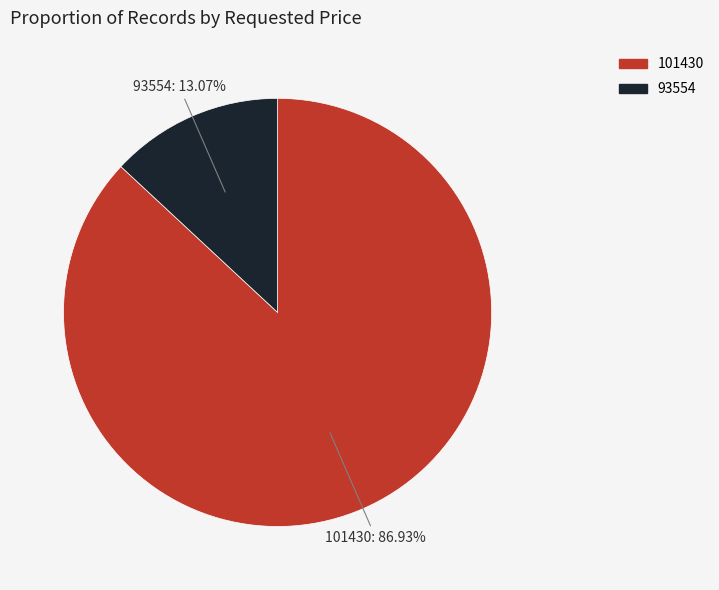

To the nearest percent, what is the average slice percentage?

50%